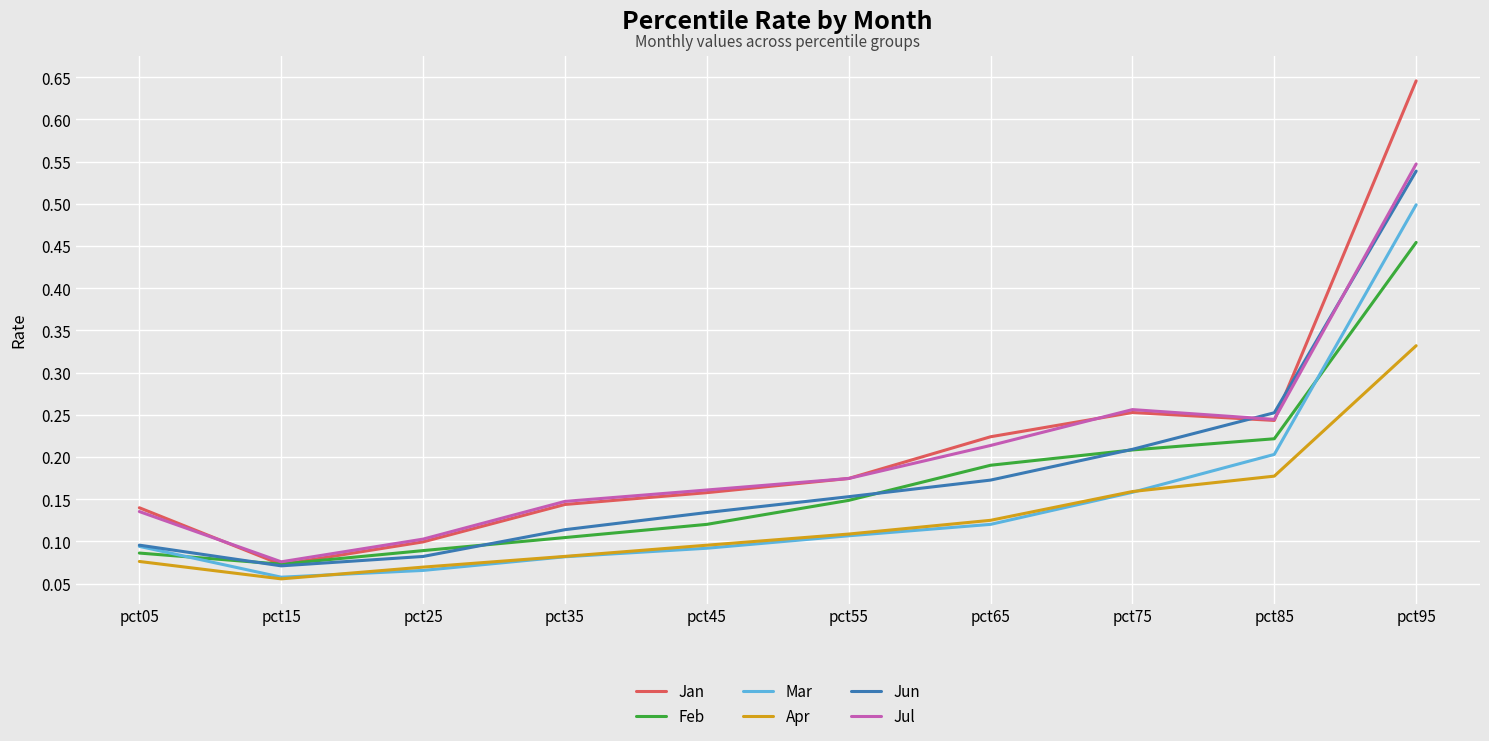

Is it true that Feb equals 0.1 at pct85?

False